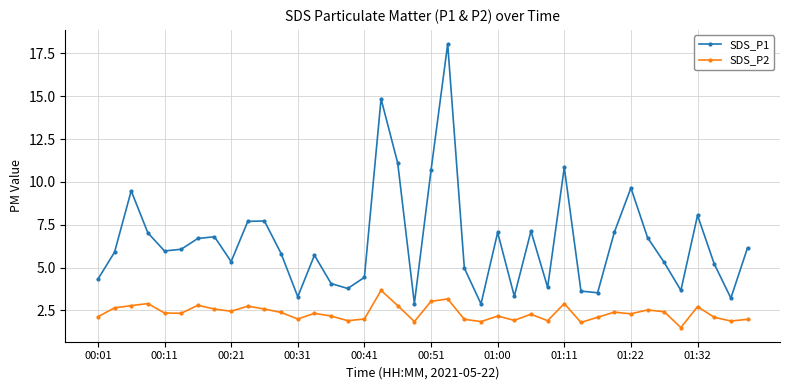

Which series has the widest spread of values?

SDS_P1